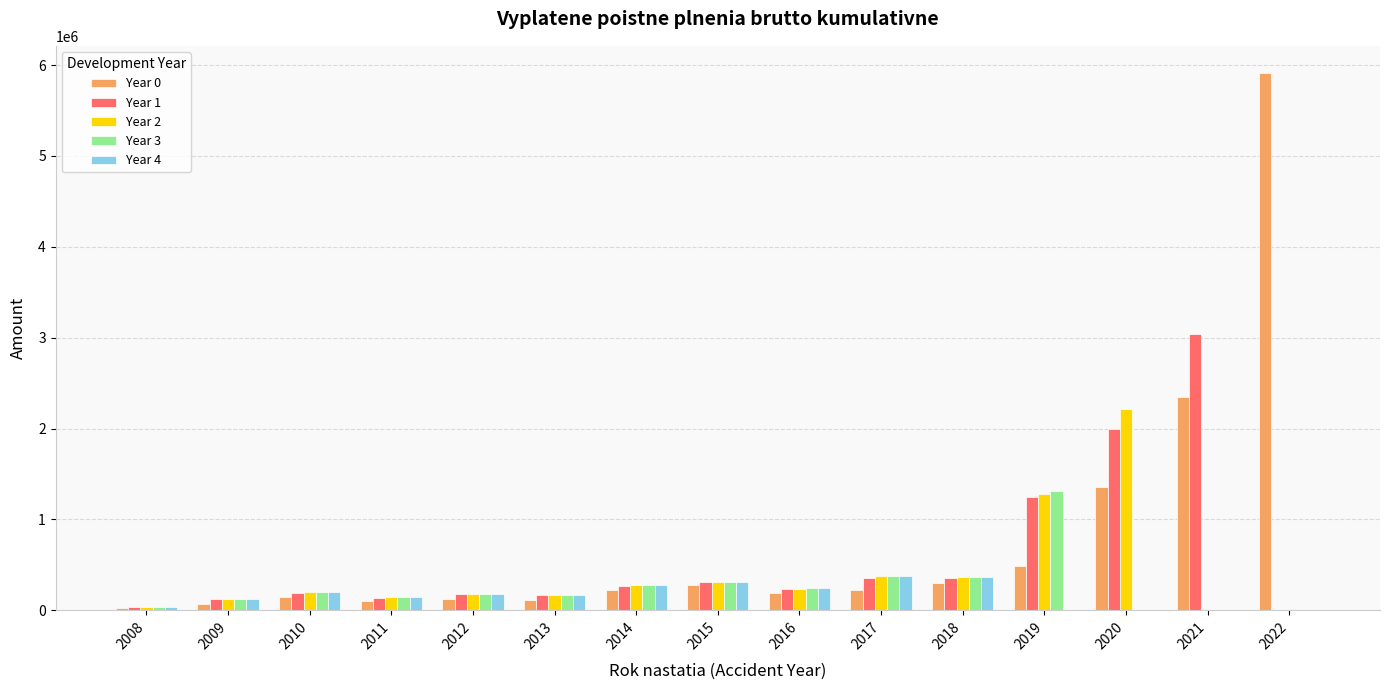

How many groups of bars are there?

15